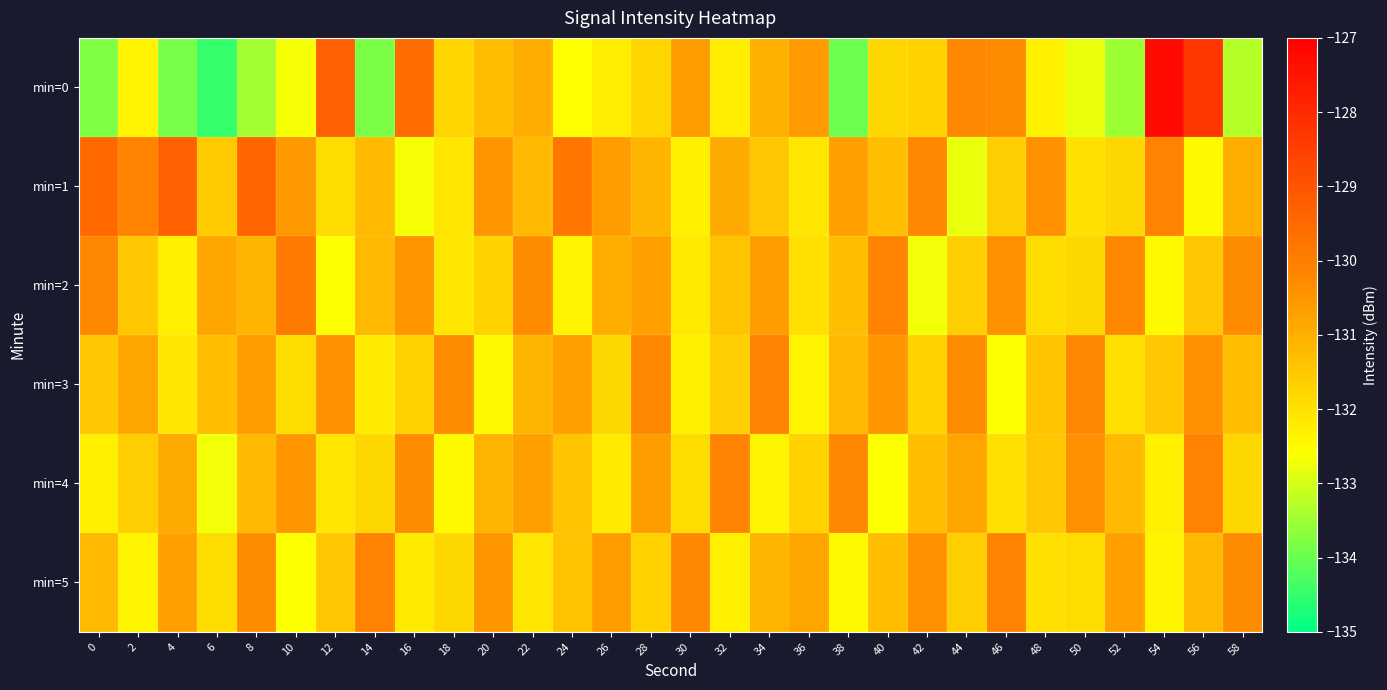

At which category is the sum across all series the highest?

56